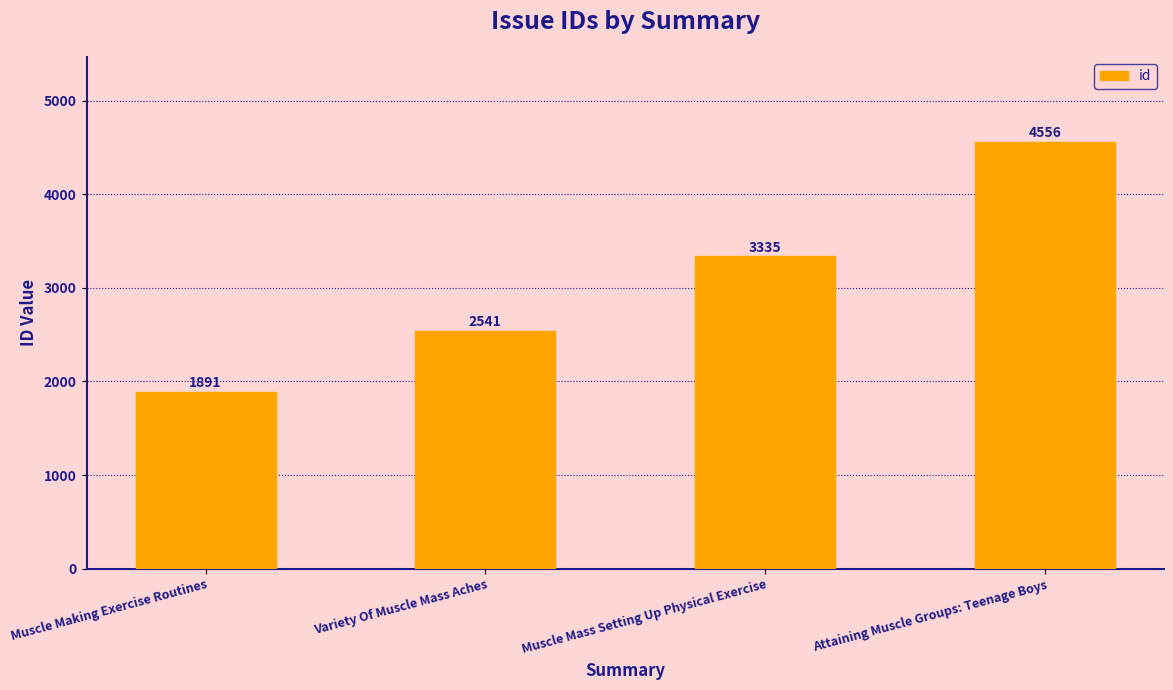

List the labels in order of value, smallest first.

Muscle Making Exercise Routines, Variety Of Muscle Mass Aches, Muscle Mass Setting Up Physical Exercise, Attaining Muscle Groups: Teenage Boys